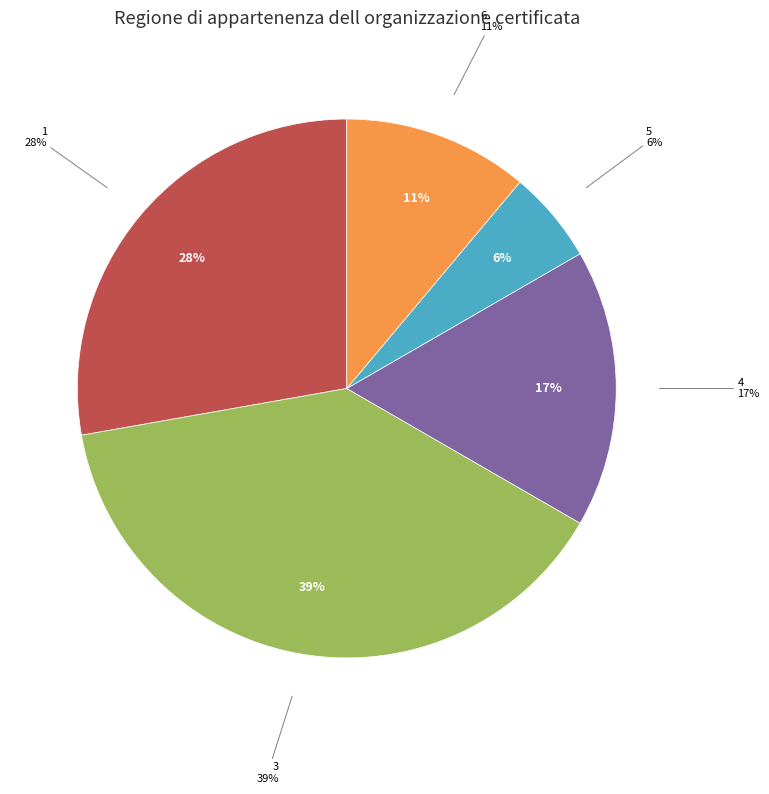

Which category has the biggest portion of the pie?

3